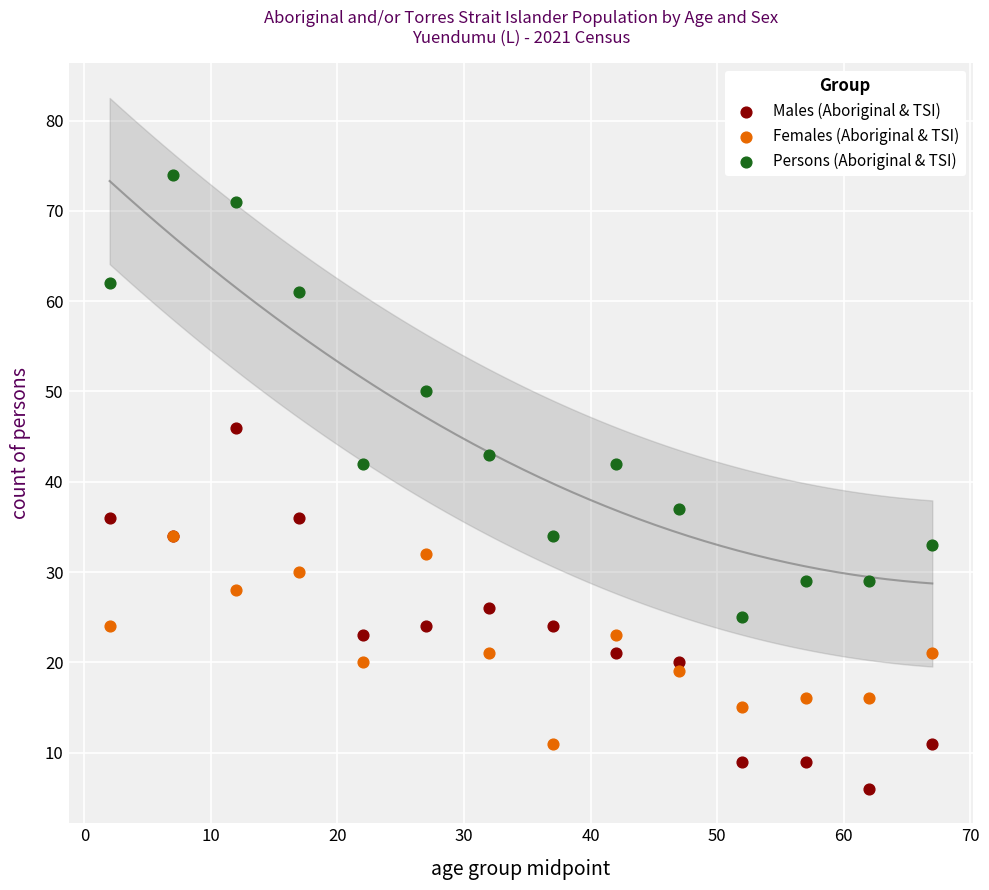

In the Persons (Aboriginal & TSI) series, what Y value is closest to 49?

50